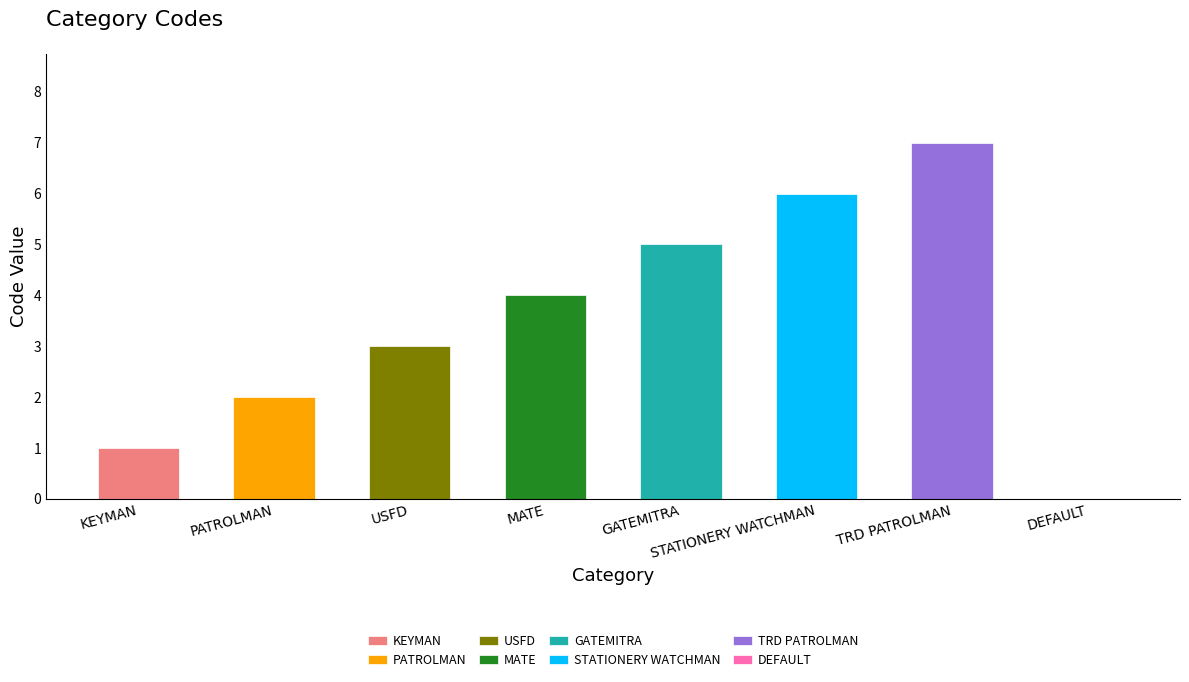

Rank the categories by value from highest to lowest.

TRD PATROLMAN, STATIONERY WATCHMAN, GATEMITRA, MATE, USFD, PATROLMAN, KEYMAN, DEFAULT